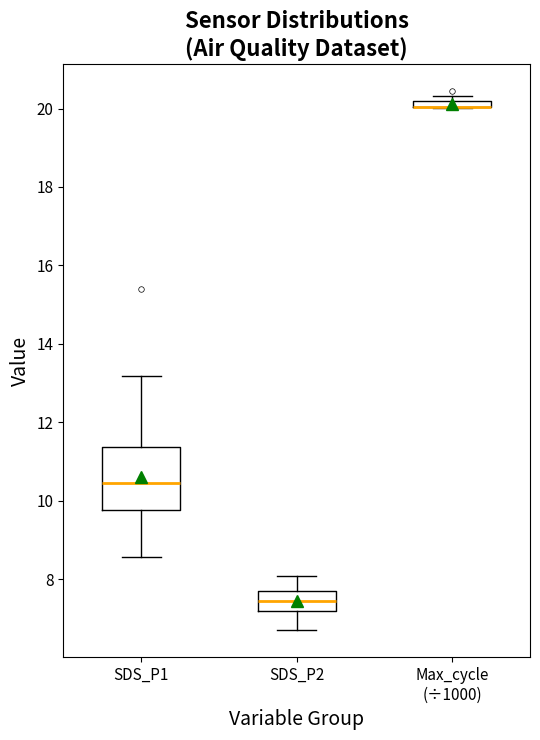

Comparing the boxes themselves (not the whiskers), which one is the tallest?

SDS_P1